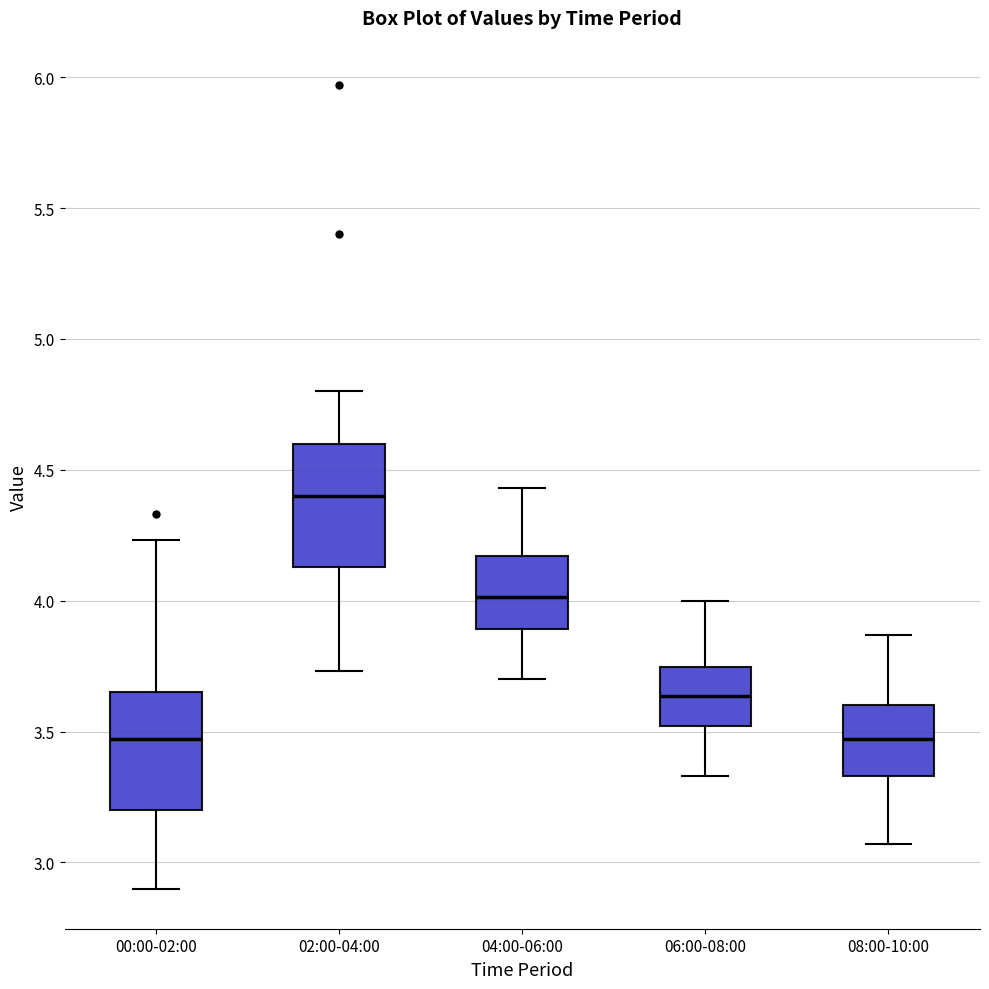

Where does the median line of the box for 06:00-08:00 sit on the y-axis? The values are not printed on the chart, so give them approximately, as read against the axis.

3.65